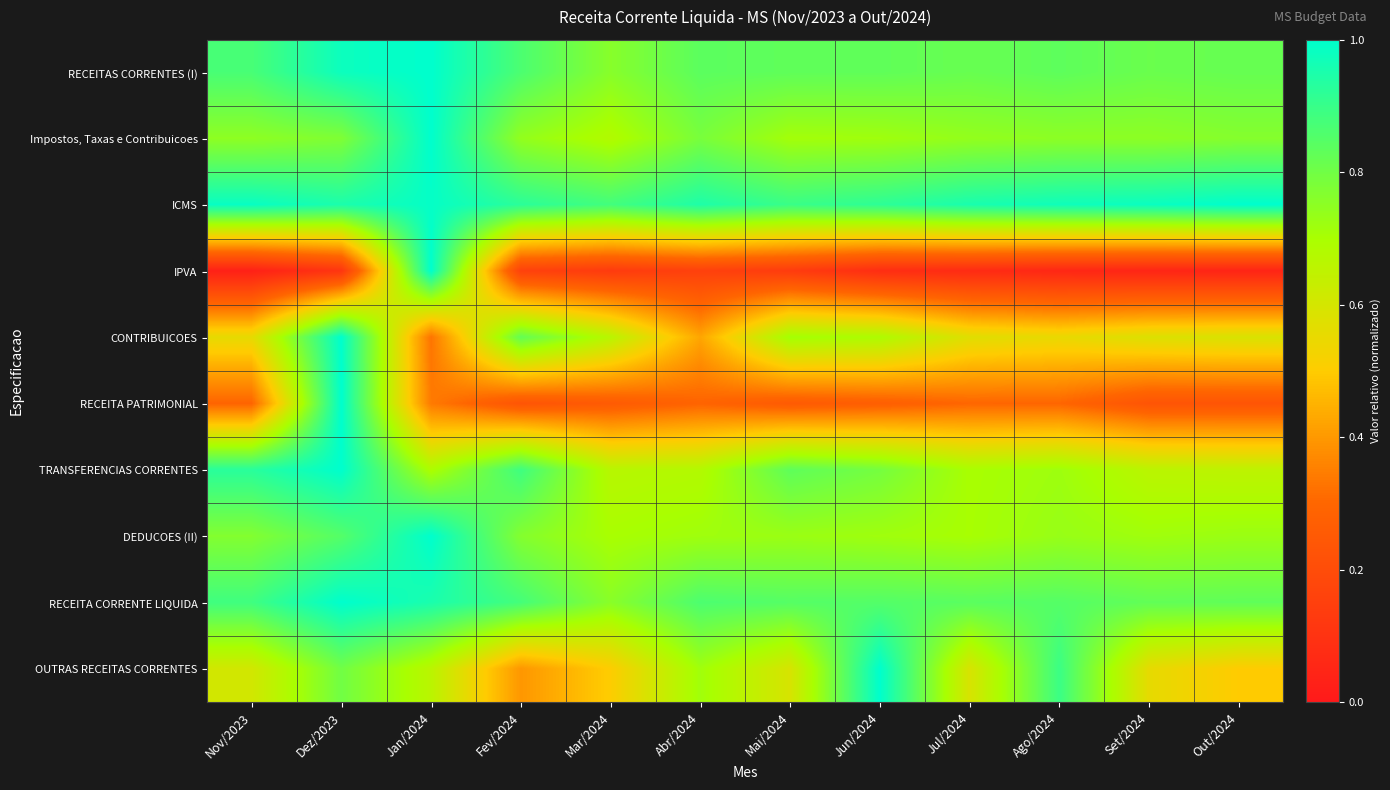

Which series has the largest total across all categories?

ICMS